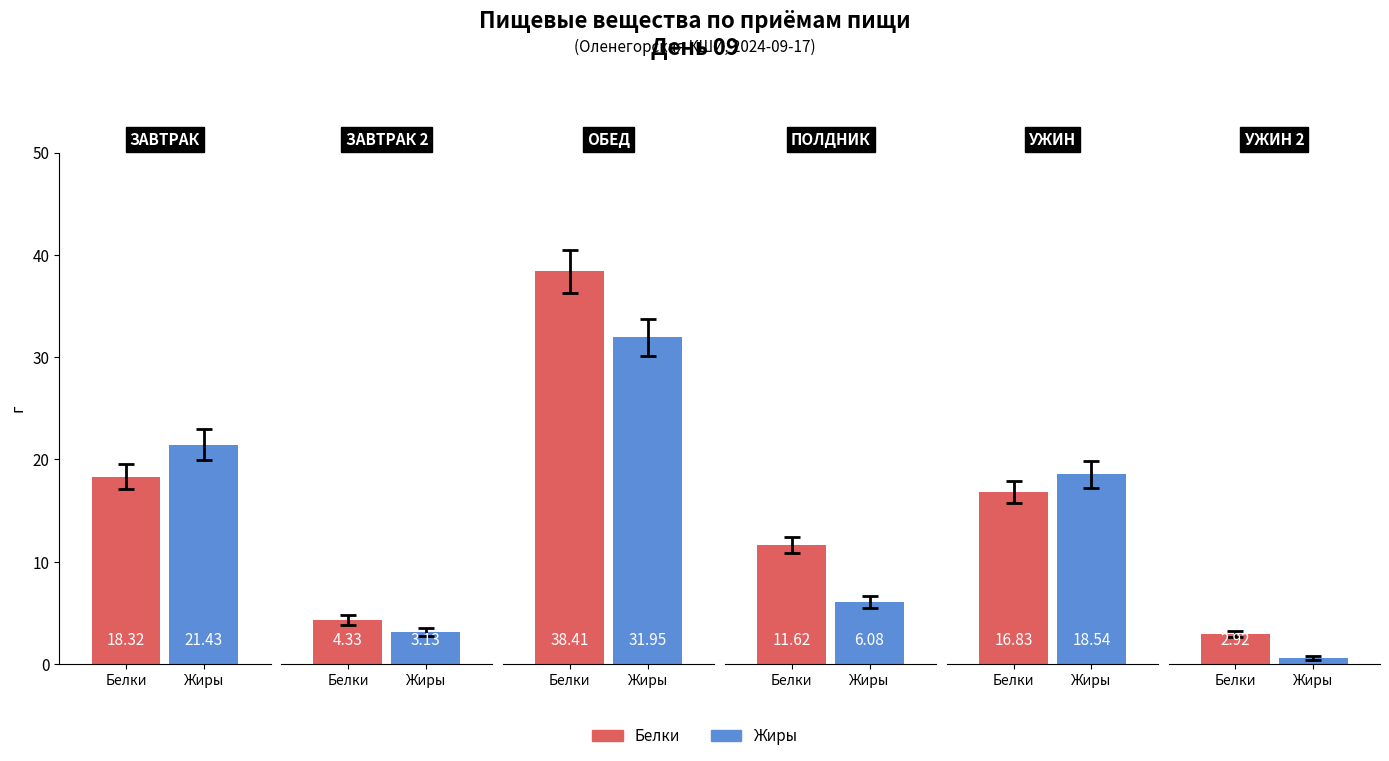

Reading right to left, extract all data points from this chart.

Белки: 2.9	16.8	11.6	38.4	4.3	18.3
Жиры: 0.6	18.5	6.1	31.9	3.1	21.4